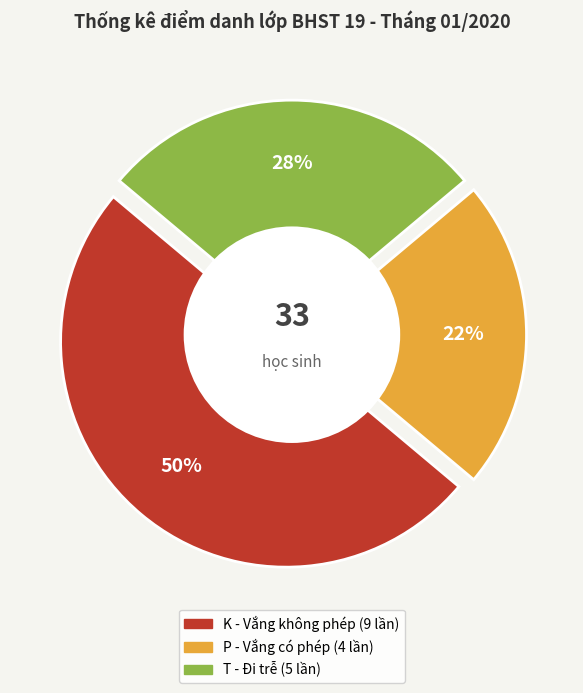

True or false: Hoàng Hải Đăng accounts for 10% of the total.

False